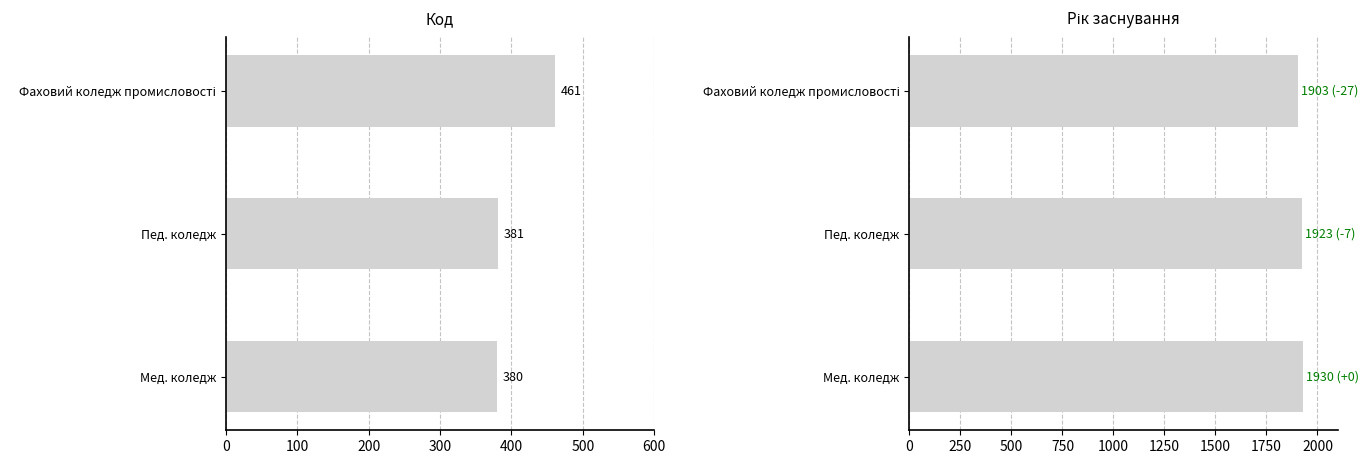

What is the sum of all Рік заснування values?

5756